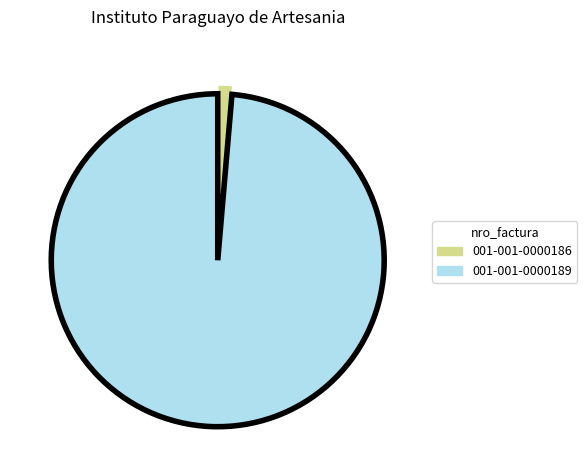

Rank the categories by value from highest to lowest.

001-001-0000189, 001-001-0000186